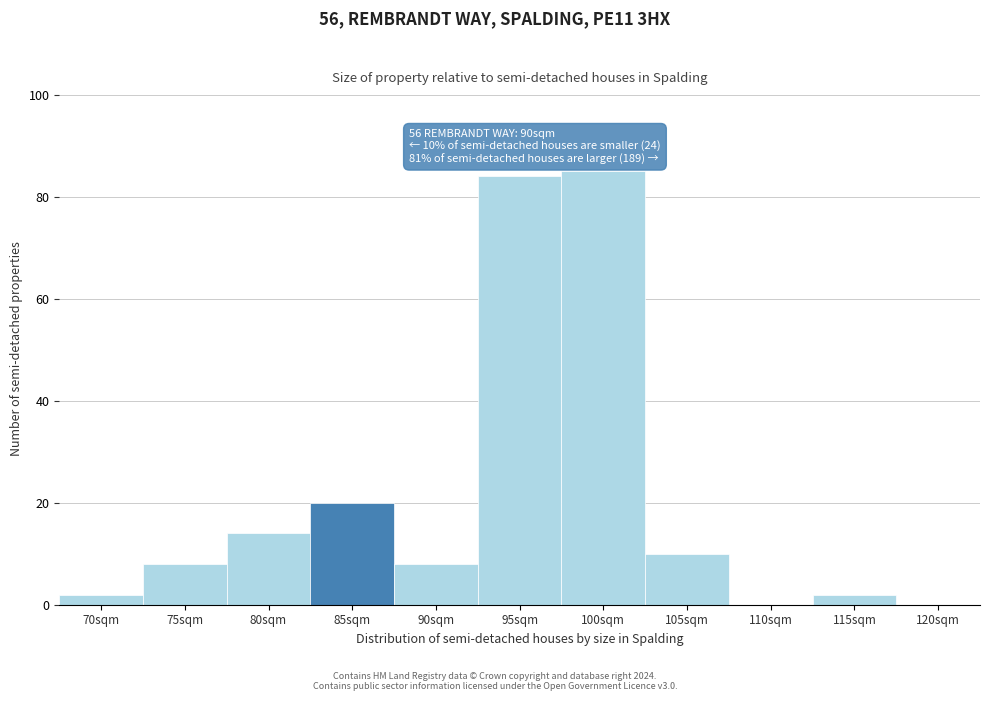

Reading left to right, extract all data points from this chart.

70sqm=2	75sqm=8	80sqm=14	85sqm=20	90sqm=8	95sqm=84	100sqm=85	105sqm=10	110sqm=0	115sqm=2	120sqm=0